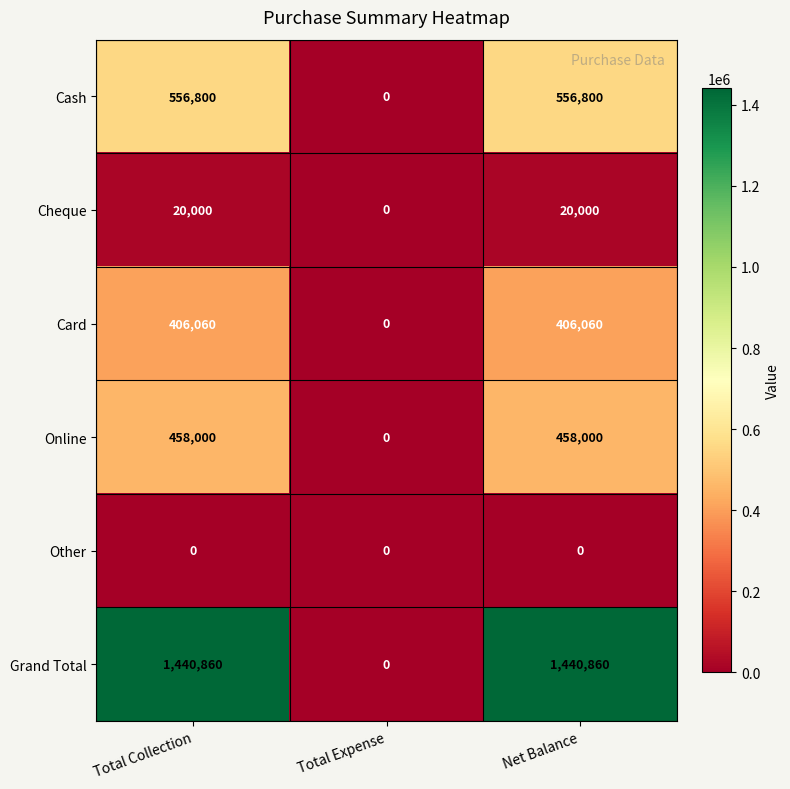

True or false: Cheque has a value of 20000 at Total Collection.

True